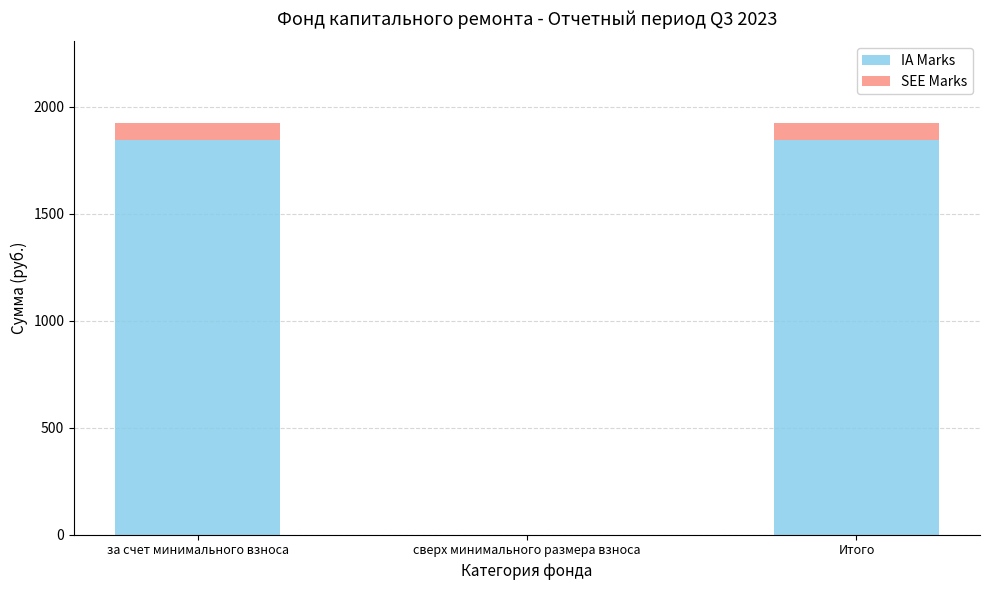

True or false: IA Marks has a value of 0.0 at сверх минимального размера взноса.

True